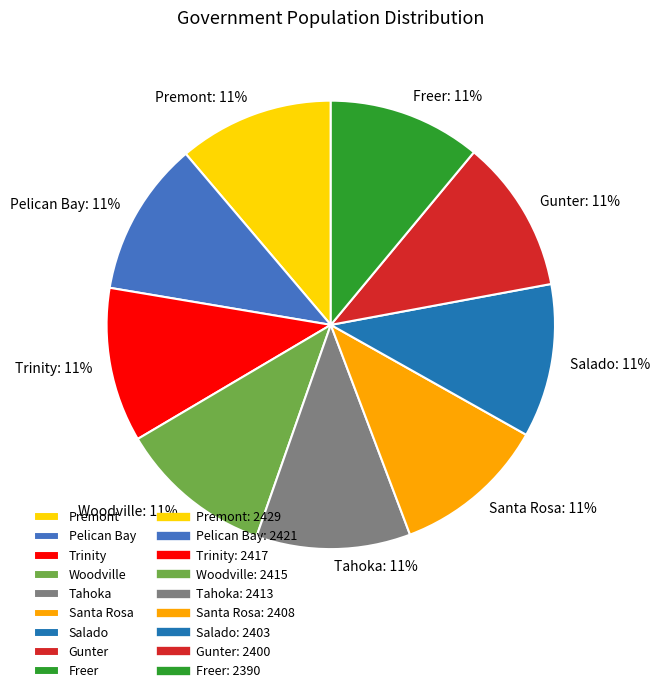

Is it true that Trinity is 11% of the pie?

True